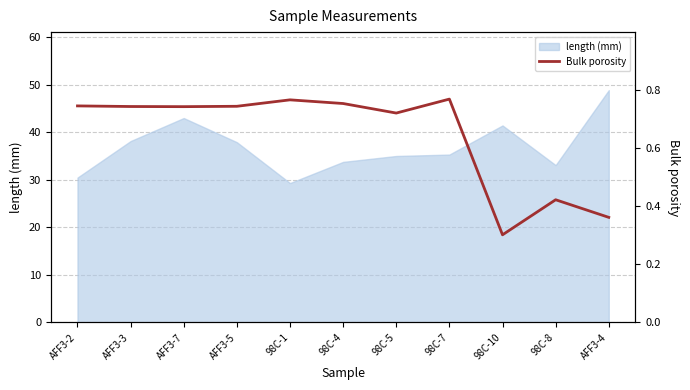

How many values are between 0 and 1?

11